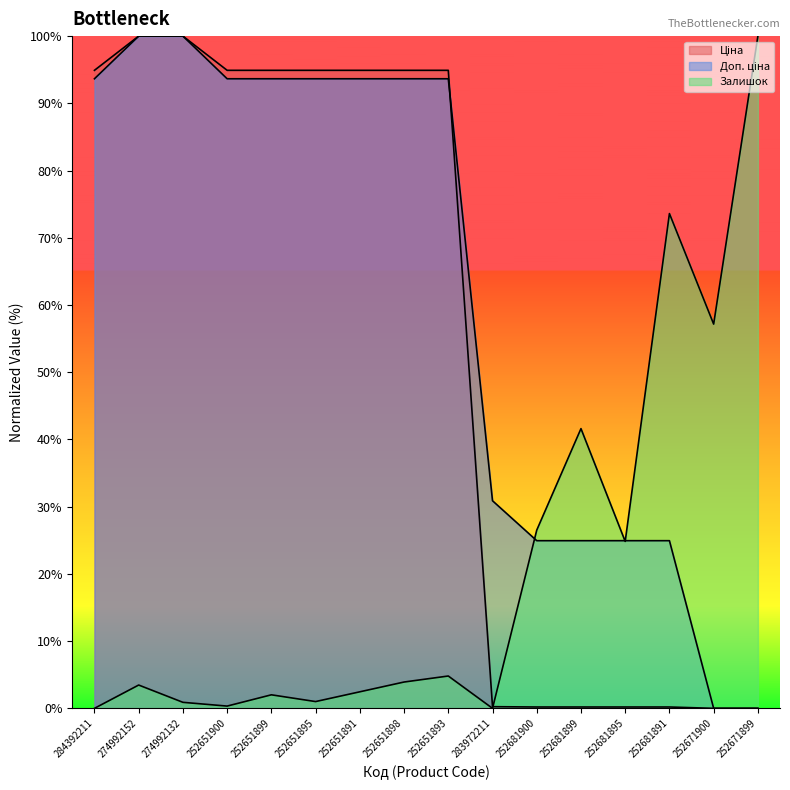

What is the difference between the second highest and second lowest values in the Доп. ціна series?

100.0